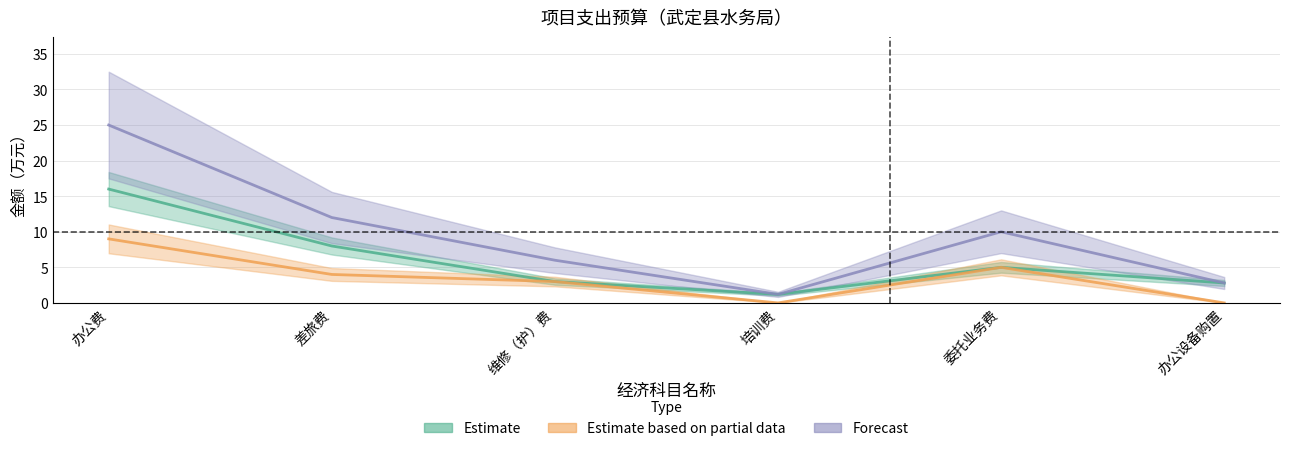

At which category is the sum across all series the highest?

办公费